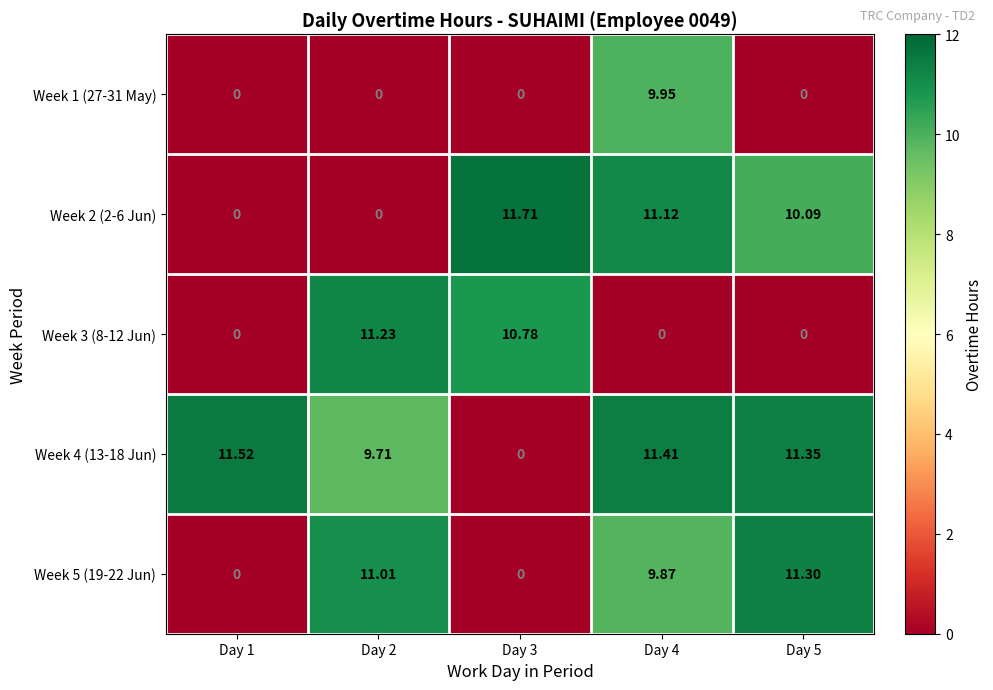

At which category is the sum across all series the highest?

Day 4